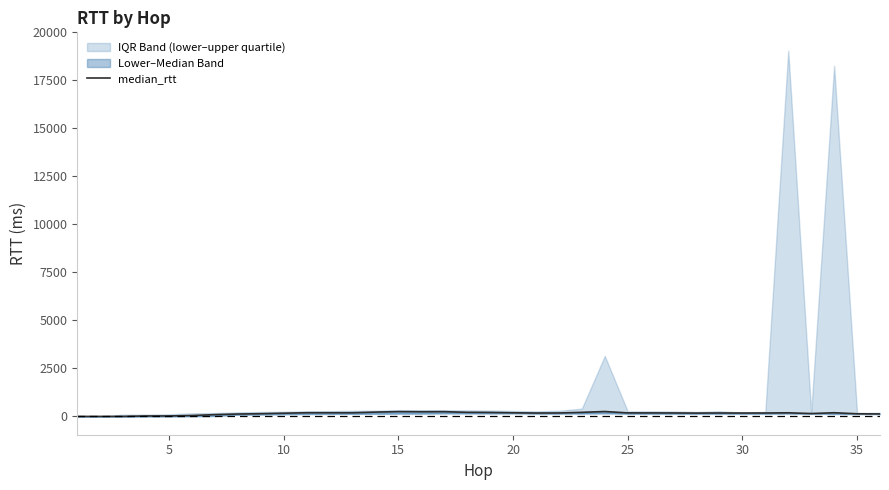

How many lines are shown in the chart?

1